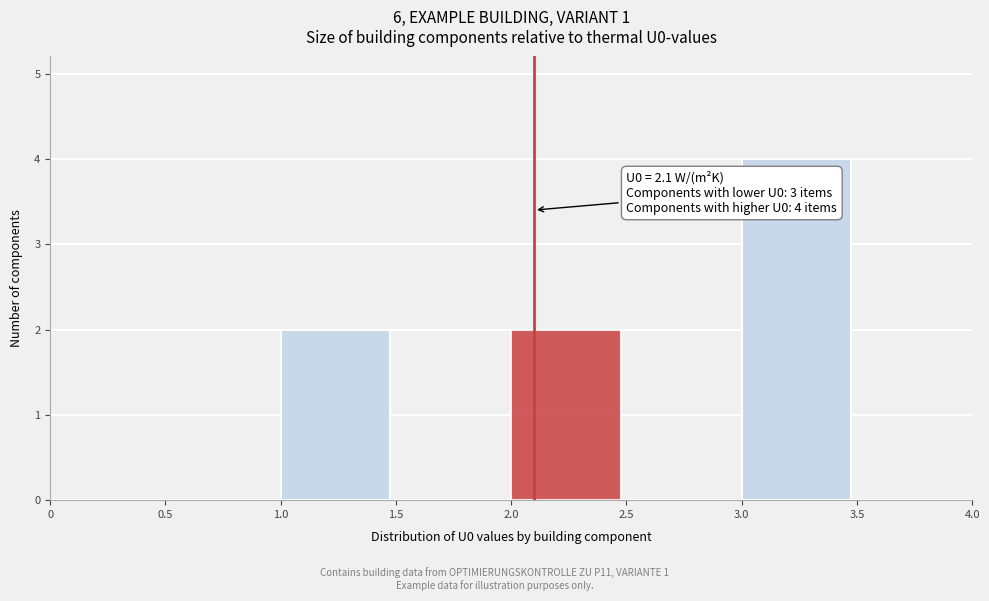

Which range on the x-axis has the tallest bar?

3.0 to 3.5